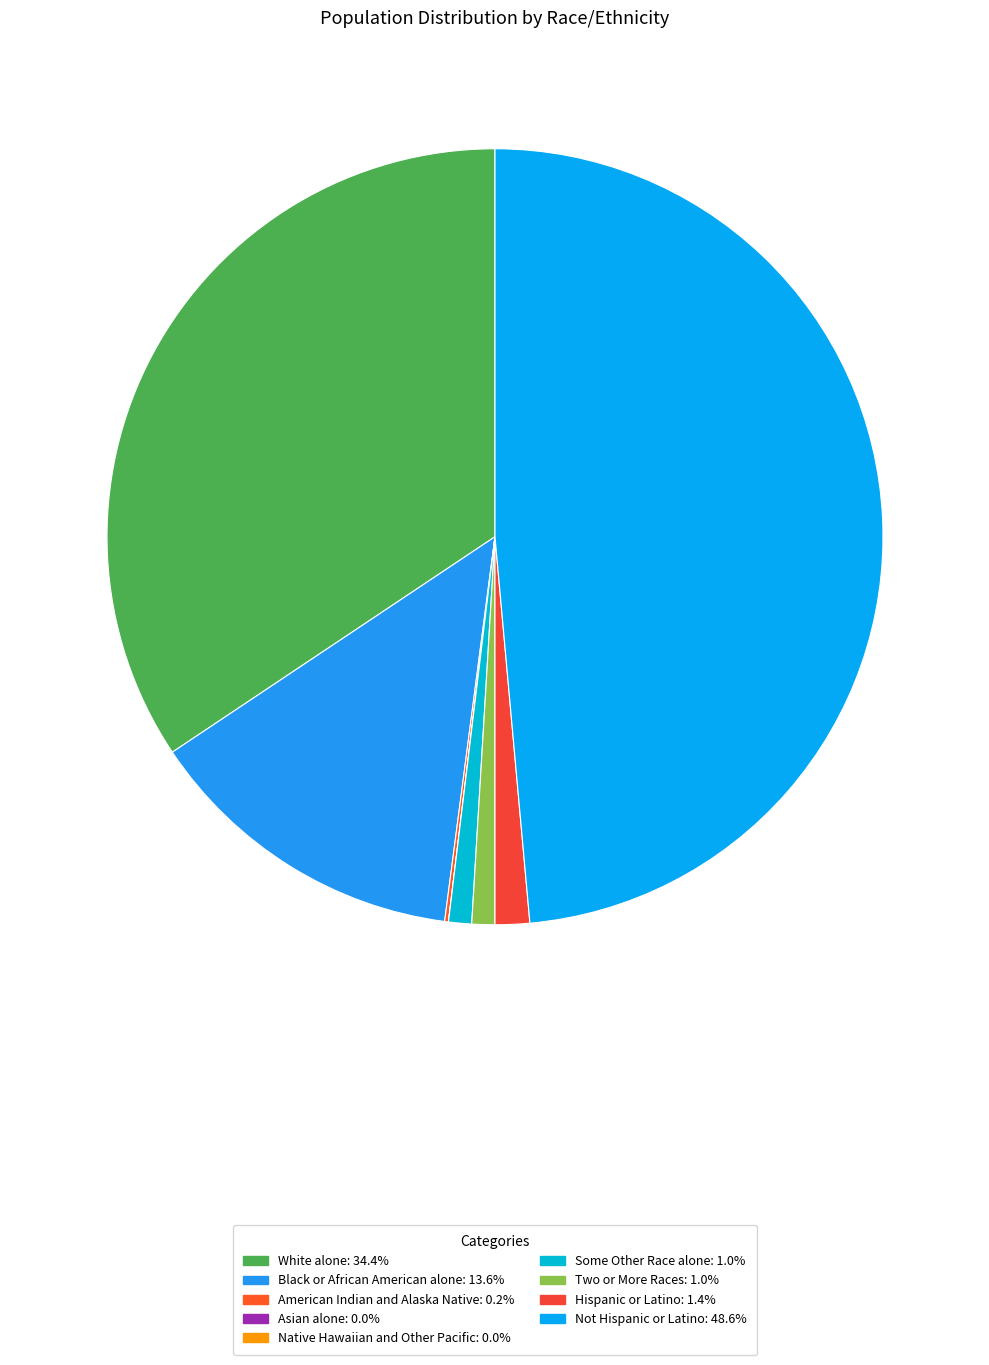

True or false: American Indian and Alaska Native accounts for 1% of the total.

False